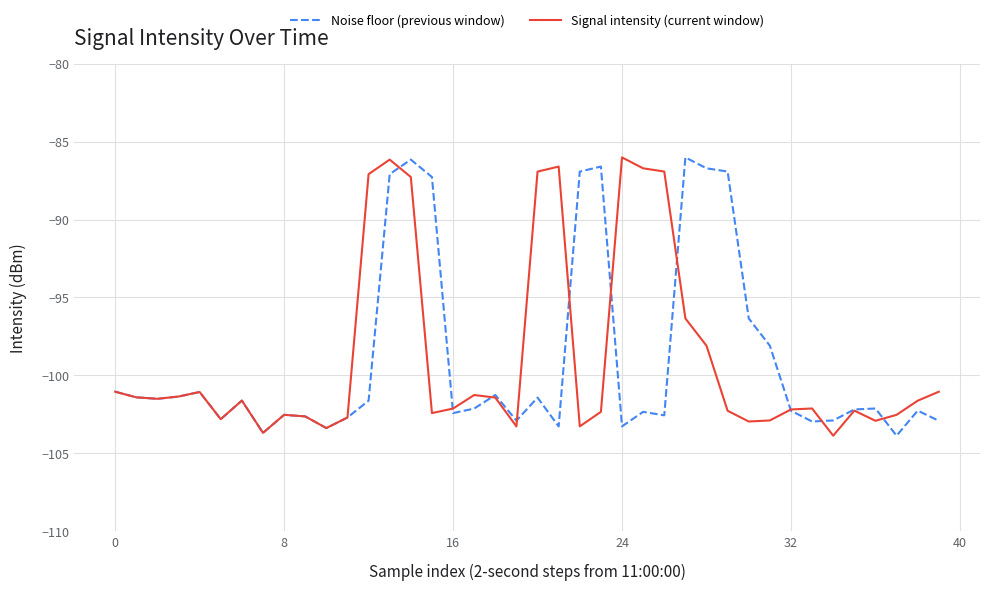

What is the lowest value of the Noise floor (previous window) series?

-103.9